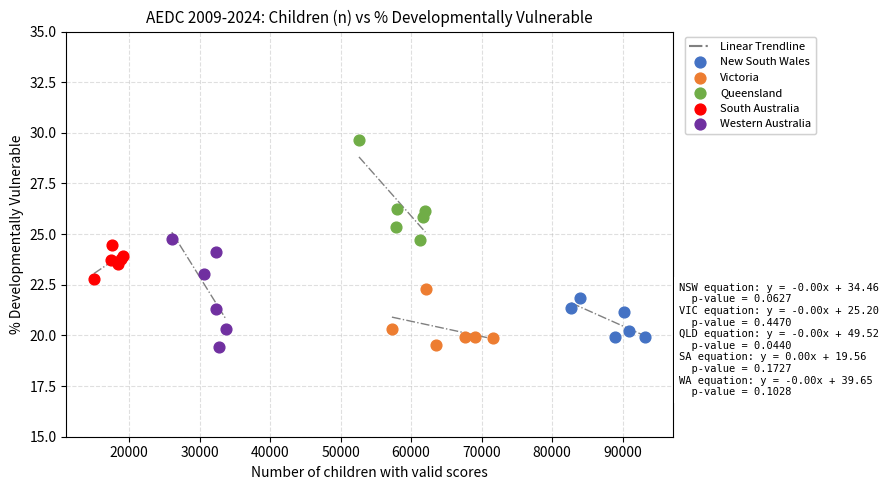

Which series reaches the maximum Y coordinate?

Queensland